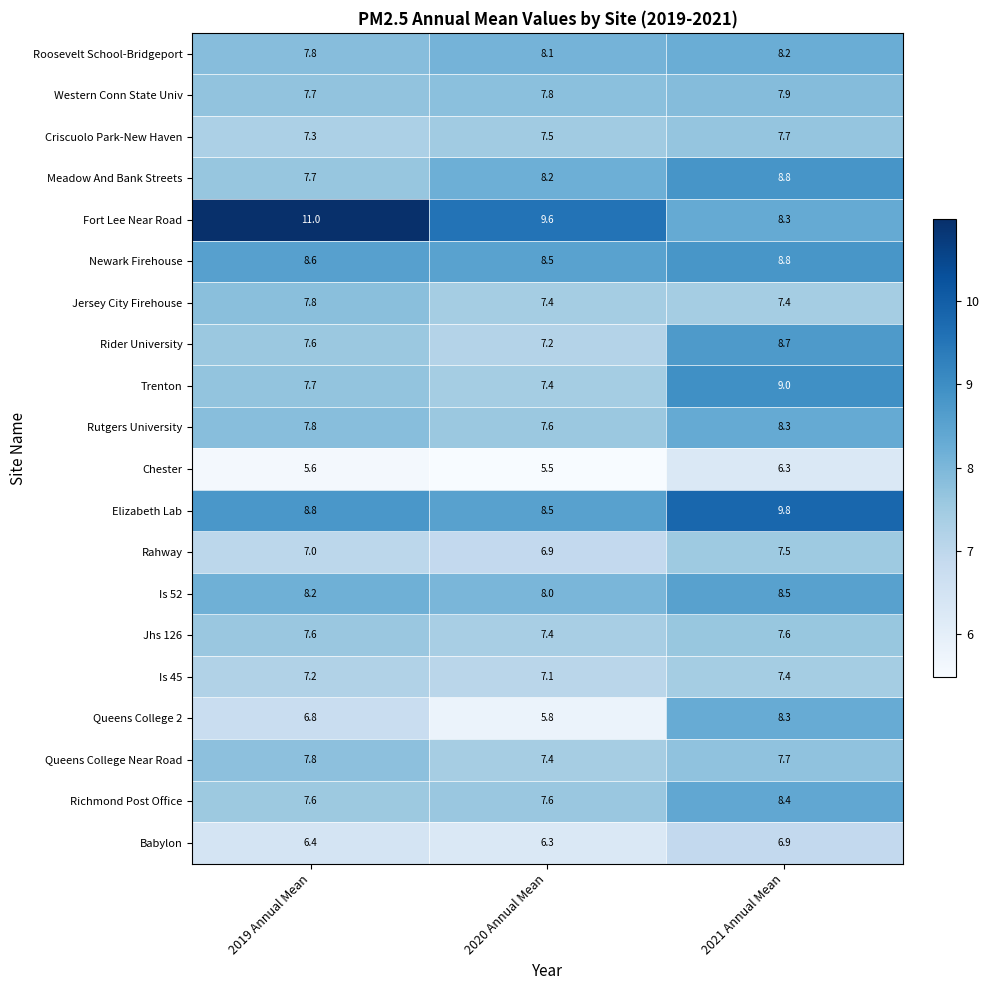

What is the difference between the maximum and minimum values in the Roosevelt School-Bridgeport series?

0.4